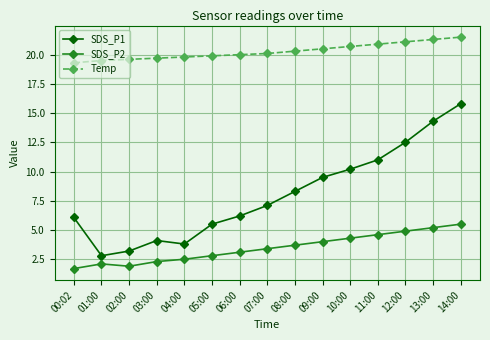

How many data points in SDS_P2 are less than 3?

6